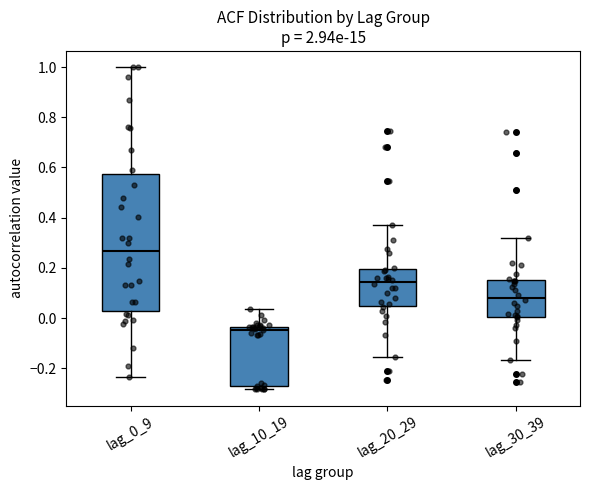

Comparing the boxes themselves (not the whiskers), which one is the tallest?

lag_0_9